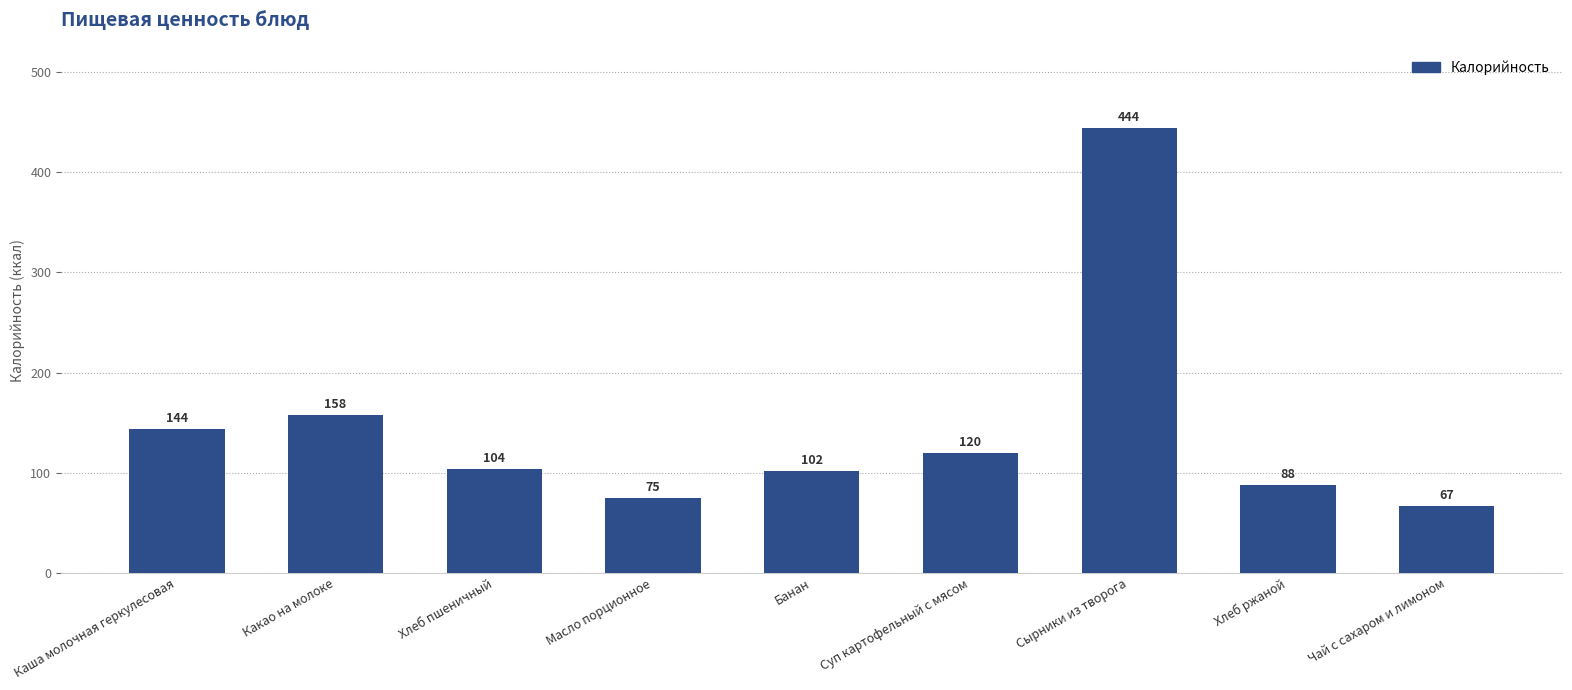

What is the label of the 1st bar from the left?

Каша молочная геркулесовая